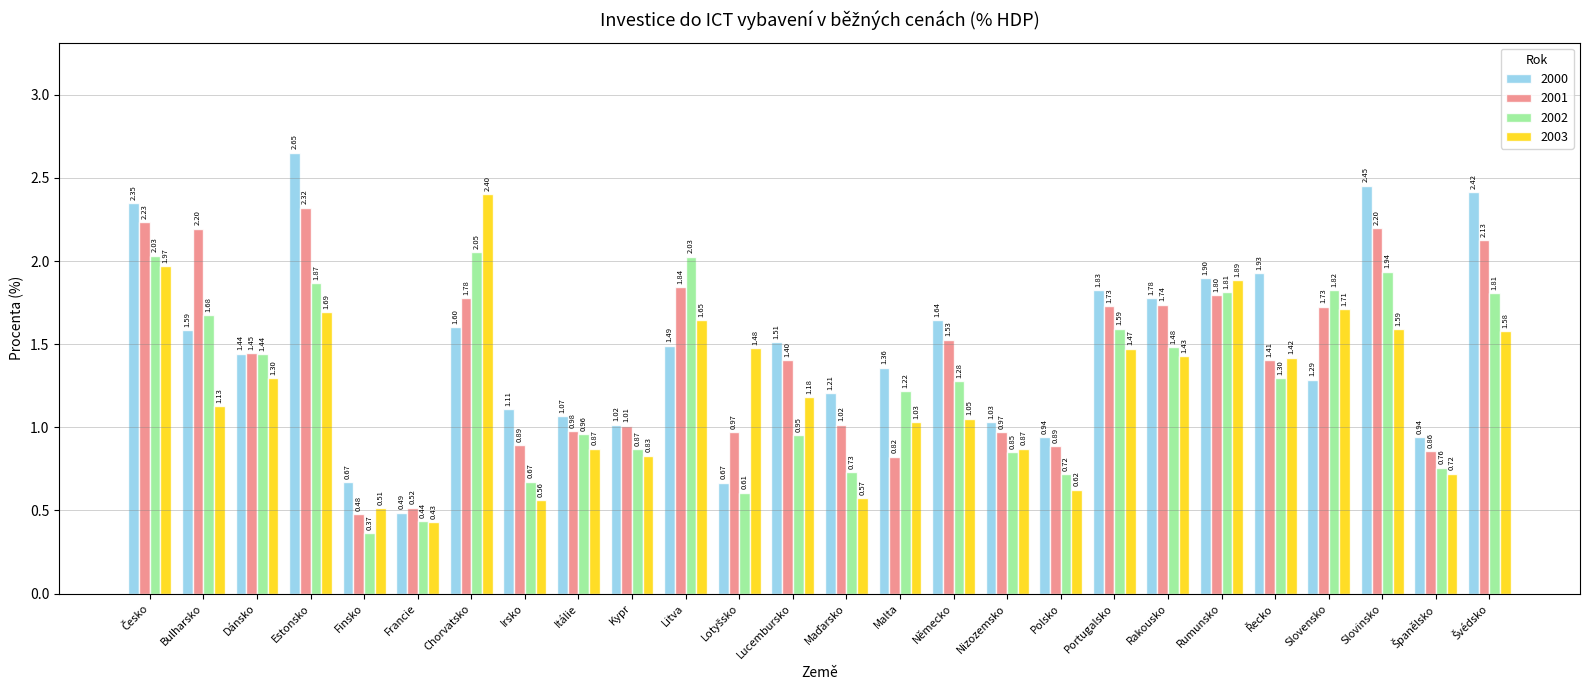

Where is 2003 nearest to the value 1?

Malta